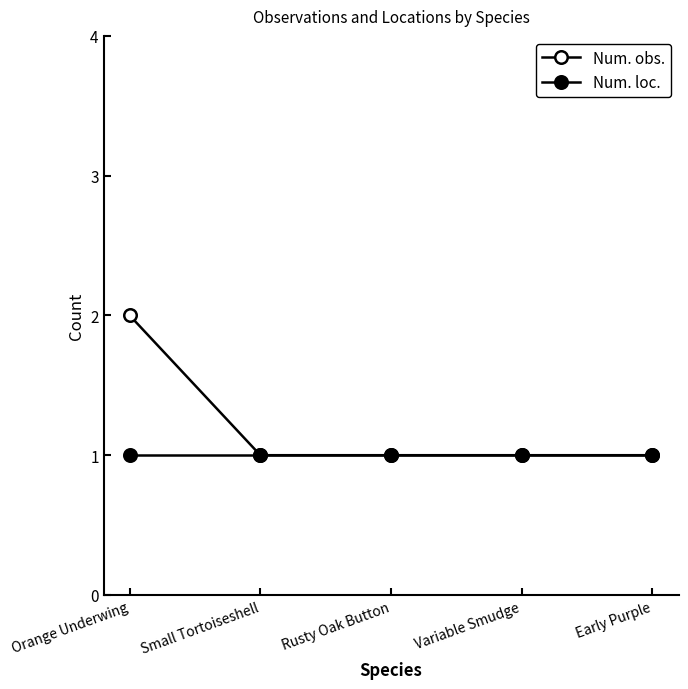

Reading left to right, transcribe all the data shown in this chart.

Num. obs.: Orange Underwing=2	Small Tortoiseshell=1	Rusty Oak Button=1	Variable Smudge=1	Early Purple=1
Num. loc.: Orange Underwing=1	Small Tortoiseshell=1	Rusty Oak Button=1	Variable Smudge=1	Early Purple=1